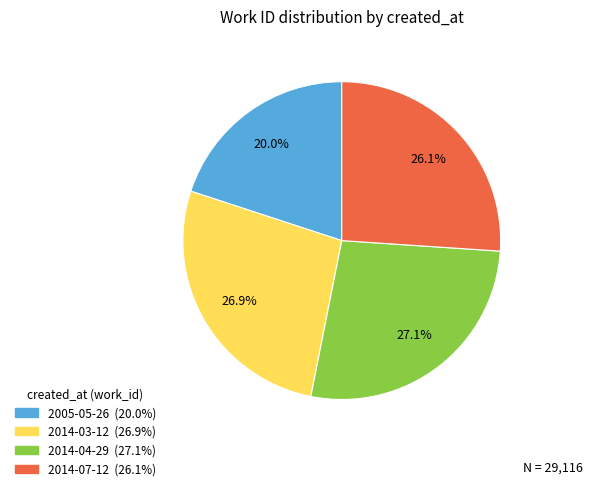

To the nearest percent, what is the combined percentage of 2005-05-26 and 2014-07-12?

46%